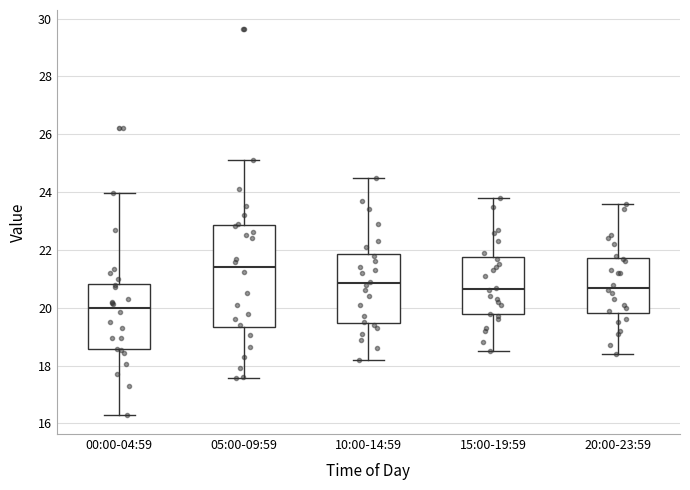

Which box is the tallest, from its lower edge to its upper edge?

05:00-09:59